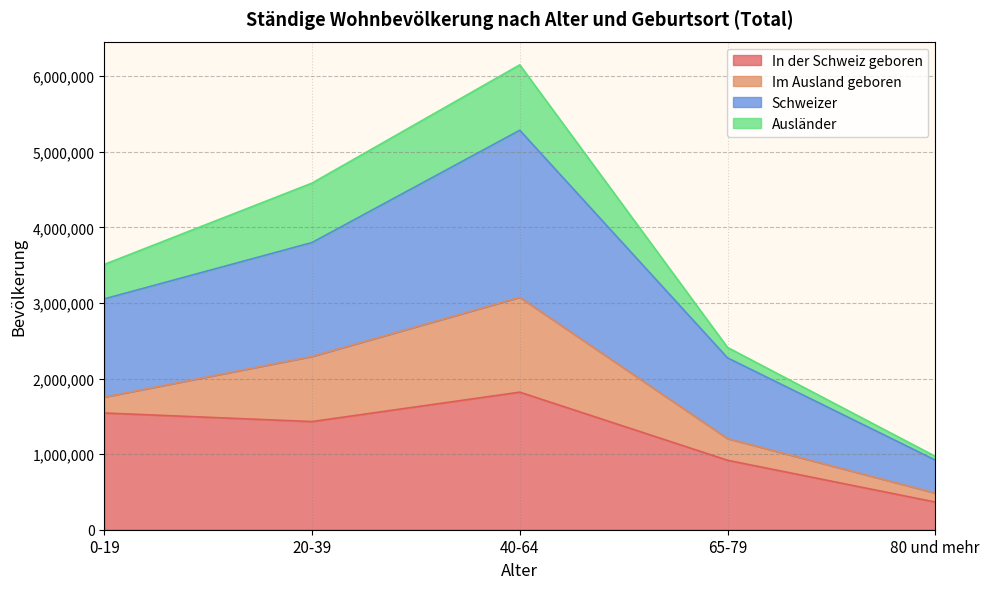

How many lines are shown in the chart?

4